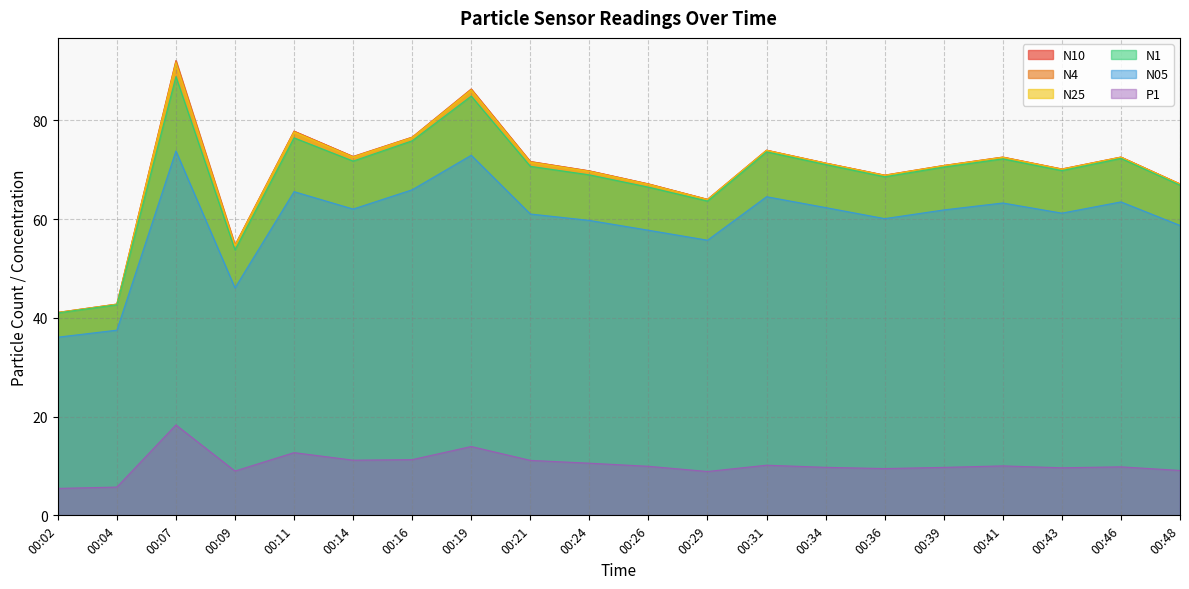

Does the chart display data point markers on the line(s)?

No